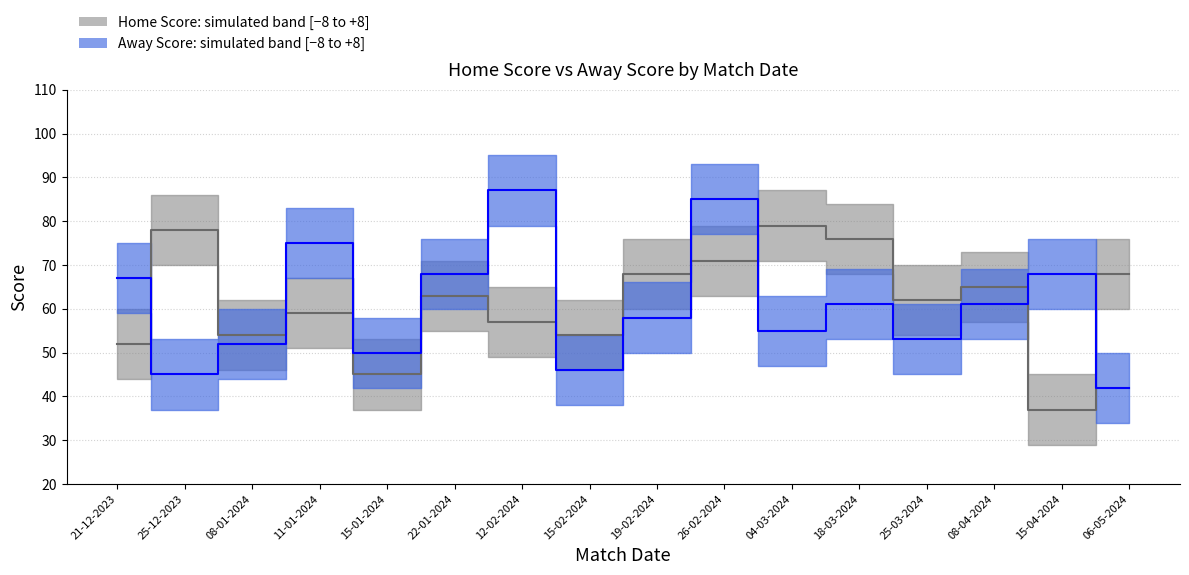

Does the chart have visible grid lines?

Yes